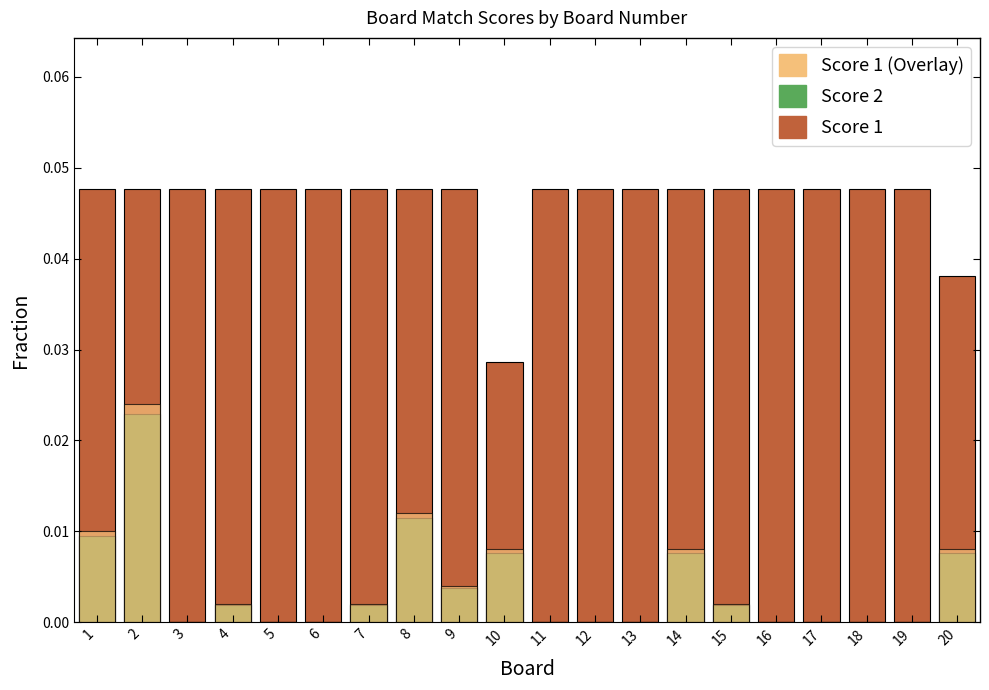

At how many categories does at least one series exceed 0?

20